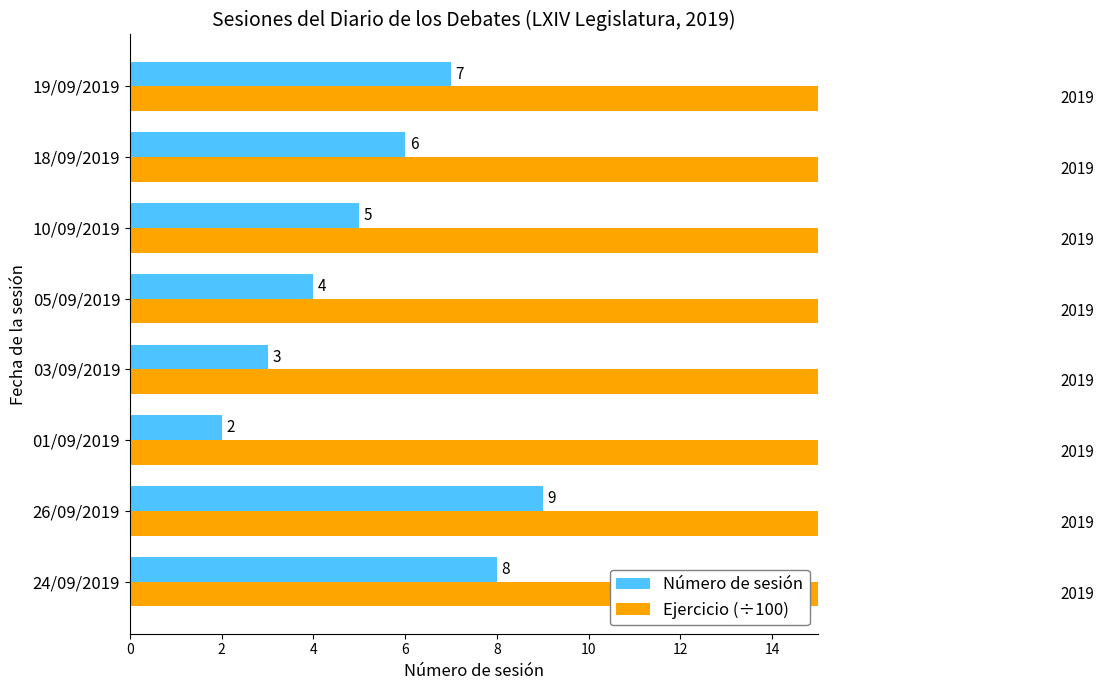

What is the value of the Número de sesión bar at the 3rd from the left?

2.0